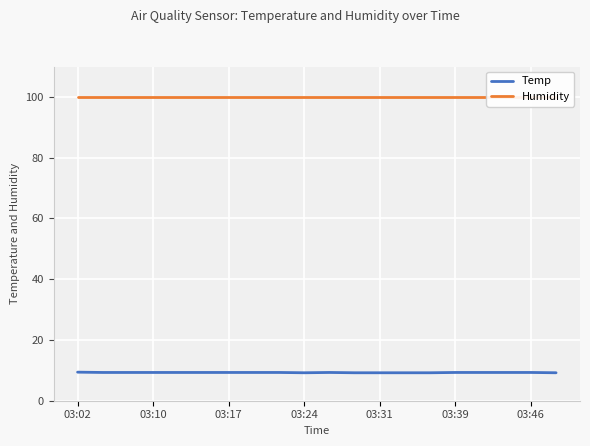

What is the lowest value of the Temp series?

9.2